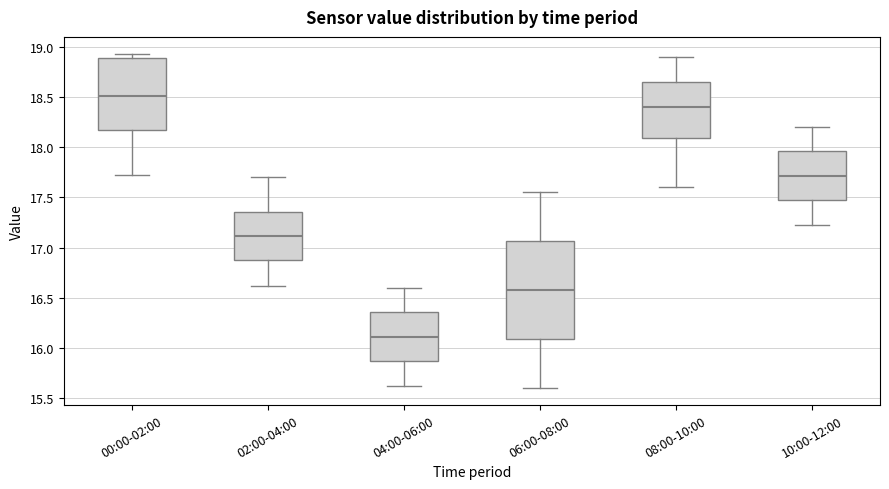

Where does the median line of the box for 00:00-02:00 sit on the y-axis? The values are not printed on the chart, so give them approximately, as read against the axis.

18.50